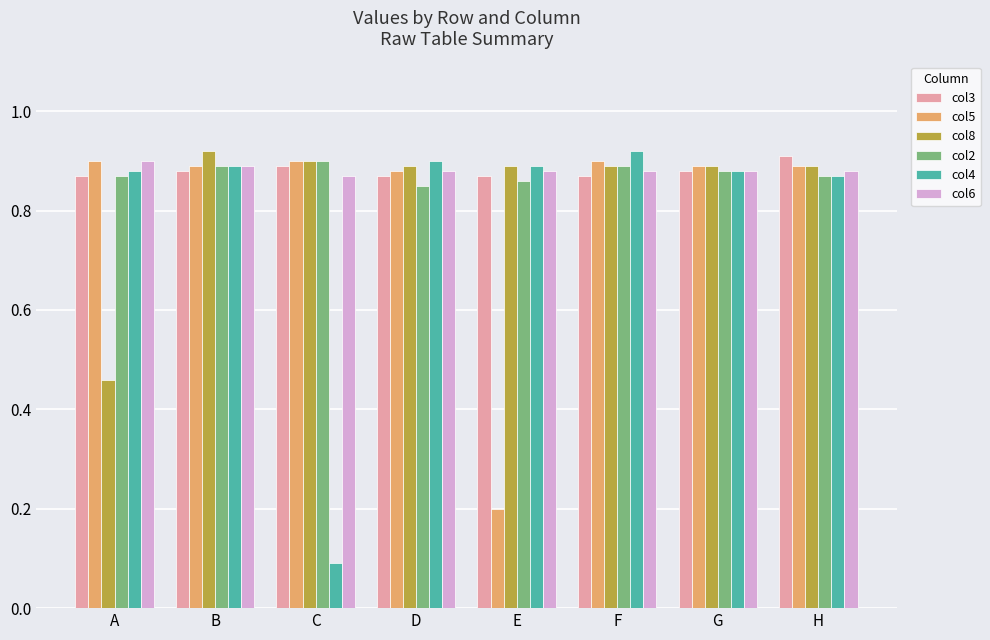

Which category has the lowest value in the col5 series?

E